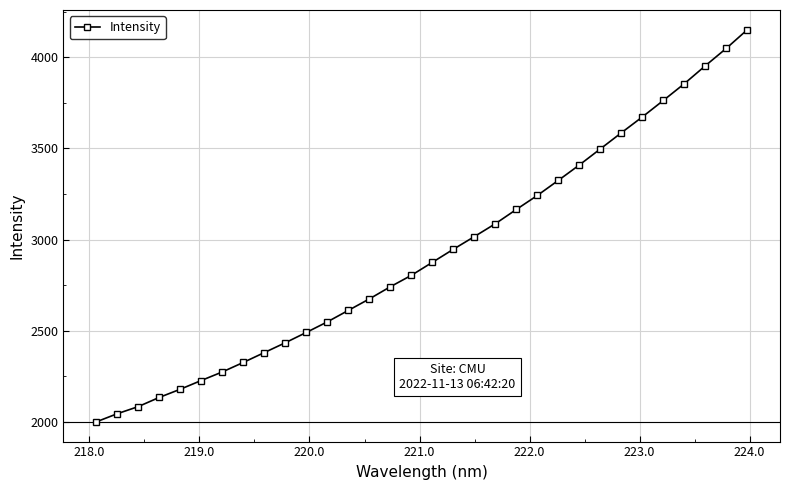

What is the sum of all values?

93558.4